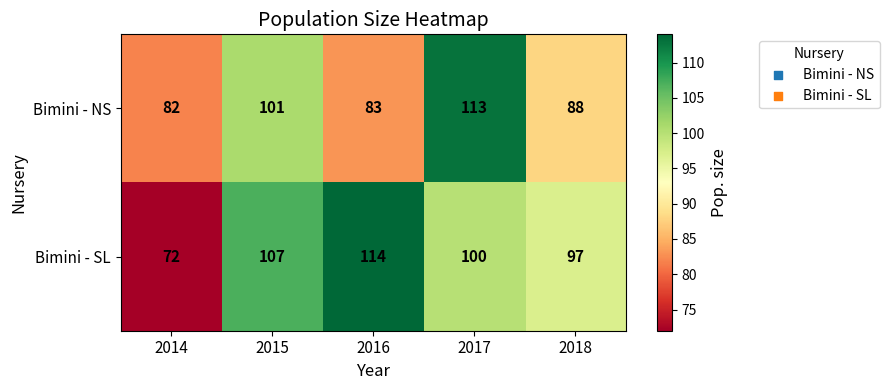

Count the number of data series in this chart.

2